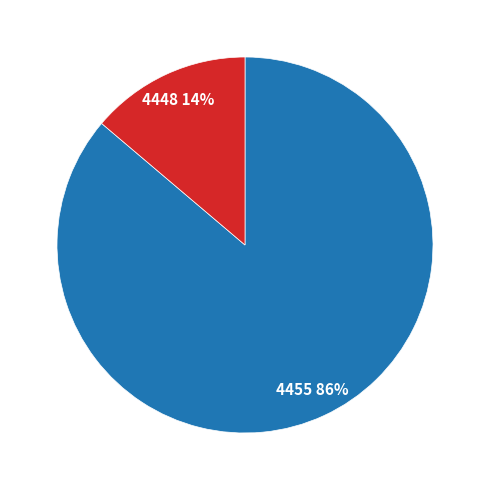

To the nearest percent, what is the difference between the 4455 and 4448 slice percentages?

72%